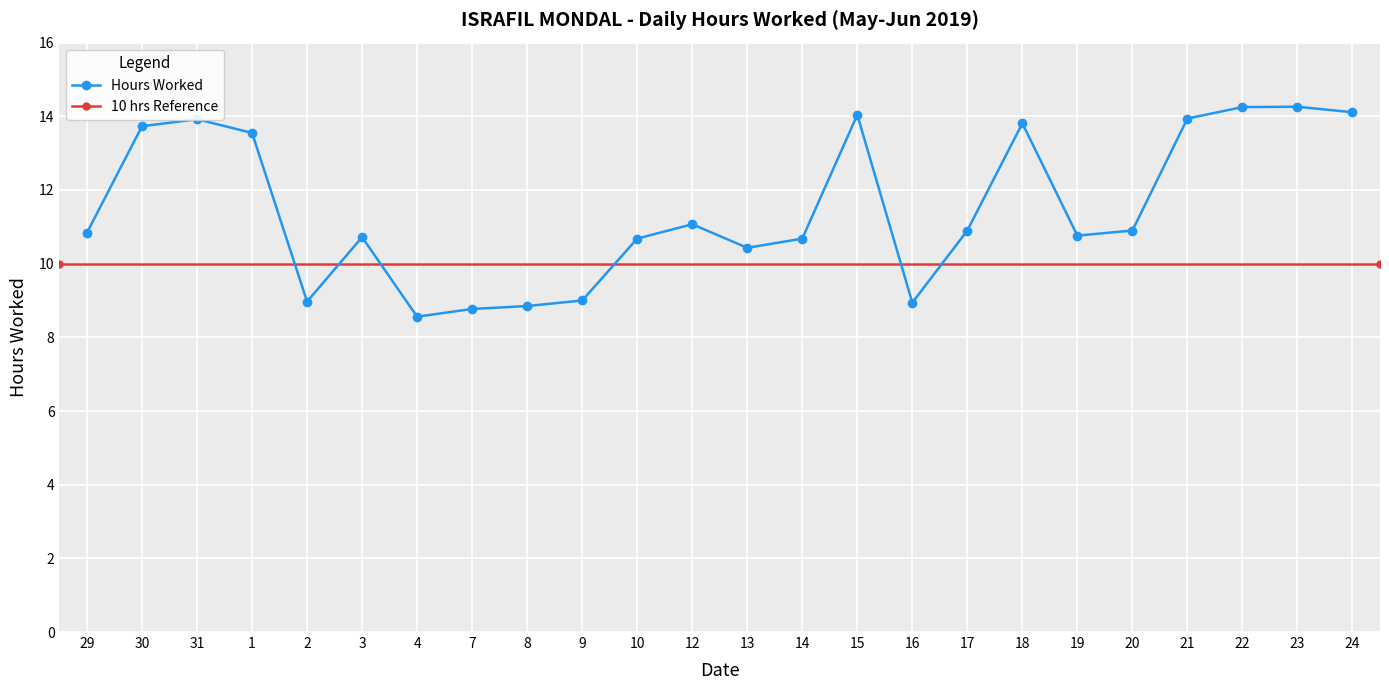

What is the change in value from 8 to 15?

+5.2